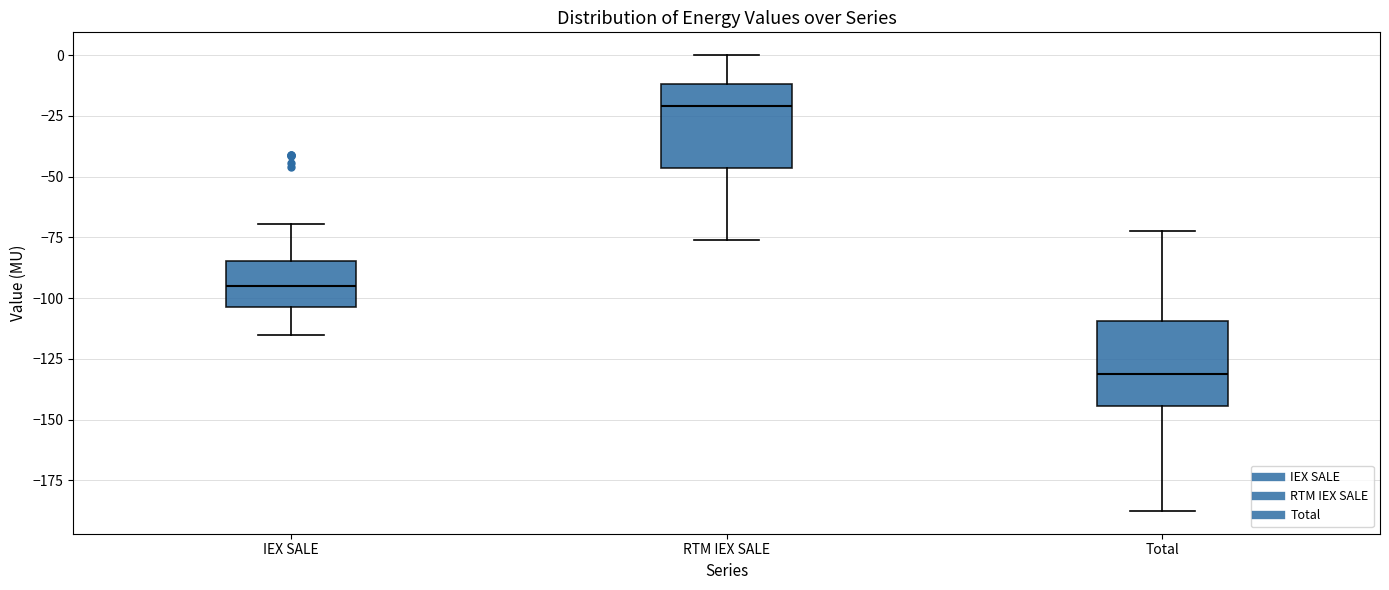

Where does the lower whisker of the box for Total end on the y-axis? The values are not printed on the chart, so give them approximately, as read against the axis.

-190